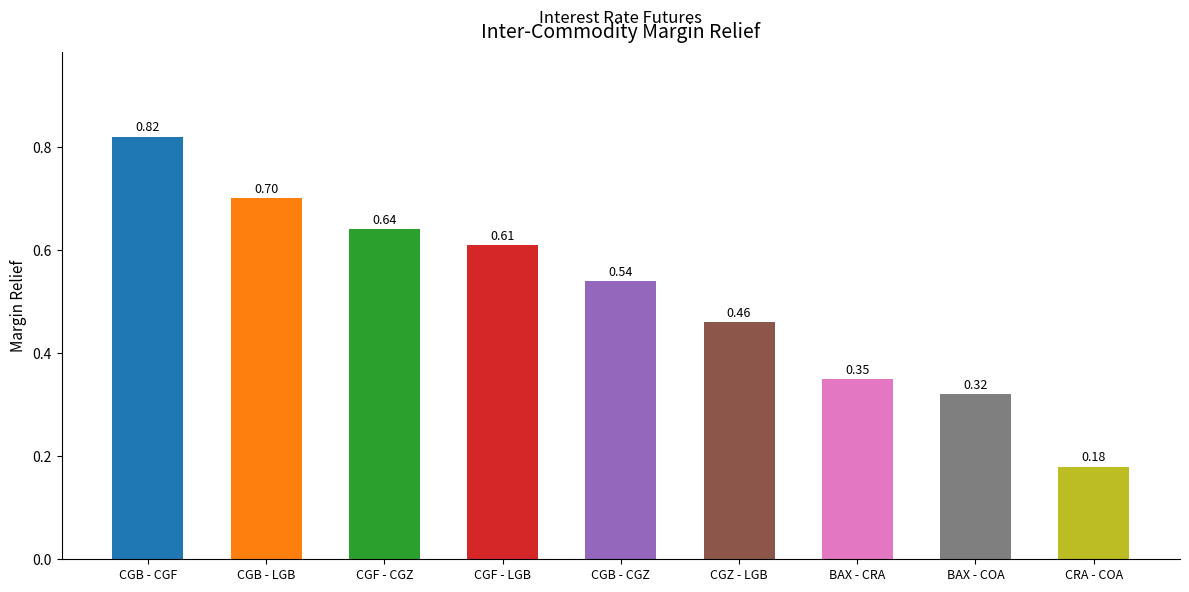

Is it true that the value at BAX - COA is 0.5?

False